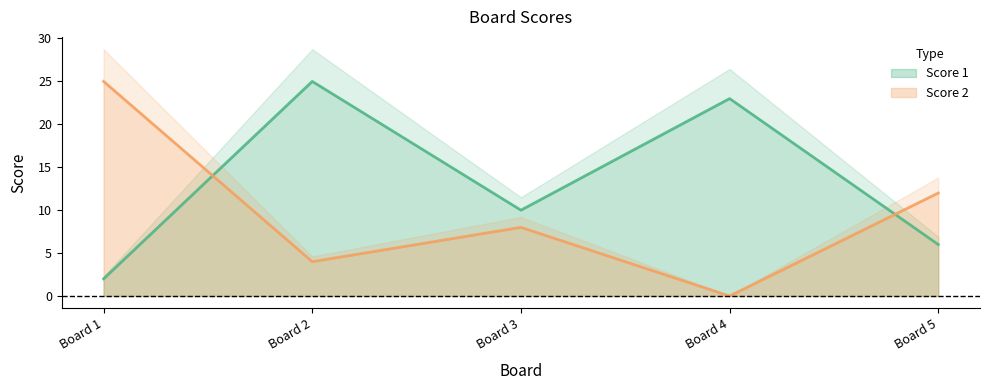

Rank the series by their maximum value, from lowest to highest.

Score 1, Score 2